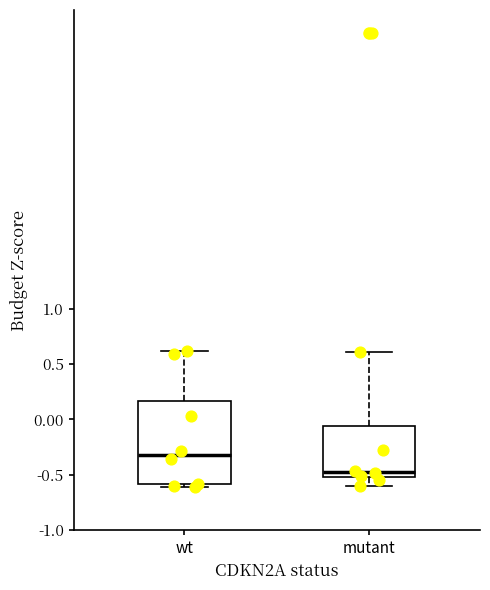

Reading left to right, transcribe this box plot: for each box, give where its median line is, the range the box spans, and where its two whiskers end, as read against the y-axis. The values are not printed on the chart, so give them approximately, as read against the axis.

wt: median -0.30, box -0.60 to 0.15, whiskers -0.60 (just below the box's lower edge) to 0.60
mutant: median -0.50 (just above the box's lower edge), box -0.50 to -0.05, whiskers -0.60 to 0.60